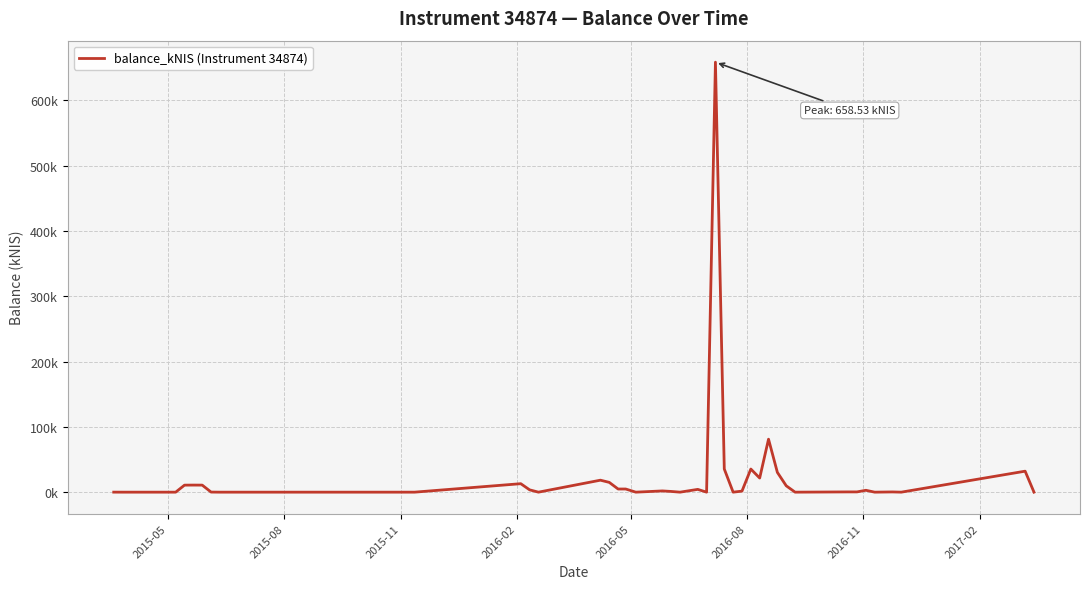

Does the chart display data point markers on the line(s)?

No